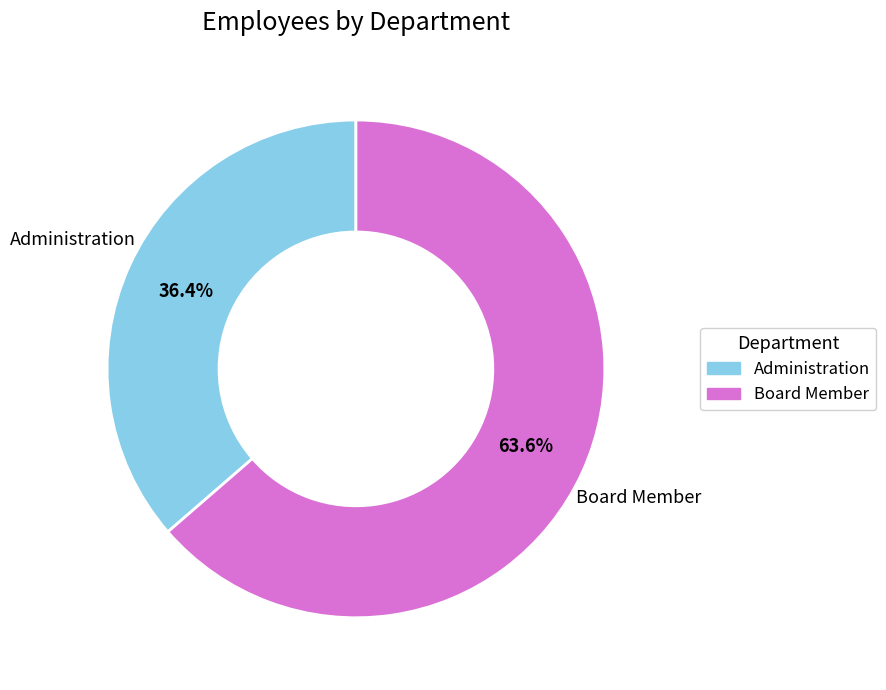

Is there a majority slice in this chart?

Yes